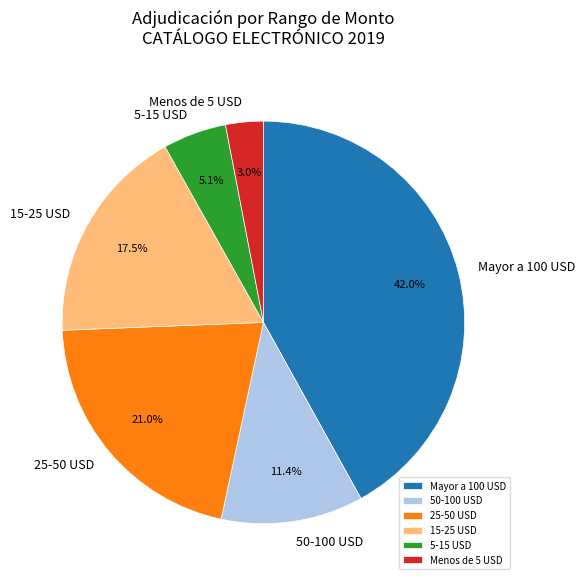

What is the total percentage of 15-25 USD and 5-15 USD?

22.6%